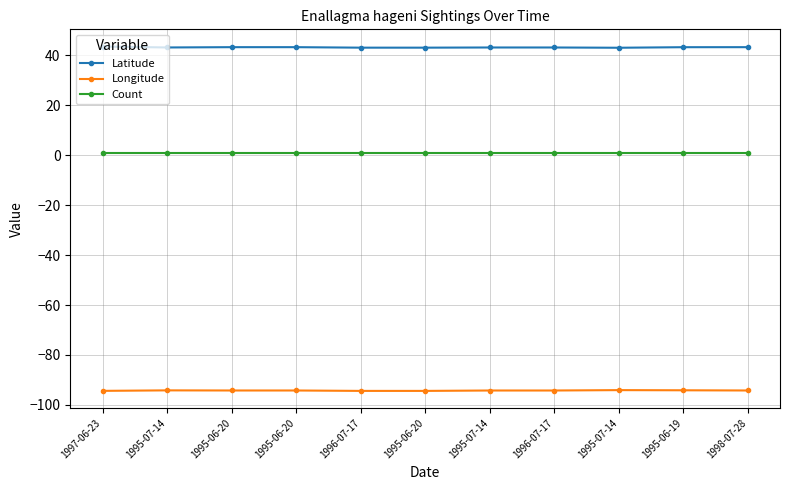

Which series has the largest total across all categories?

Latitude